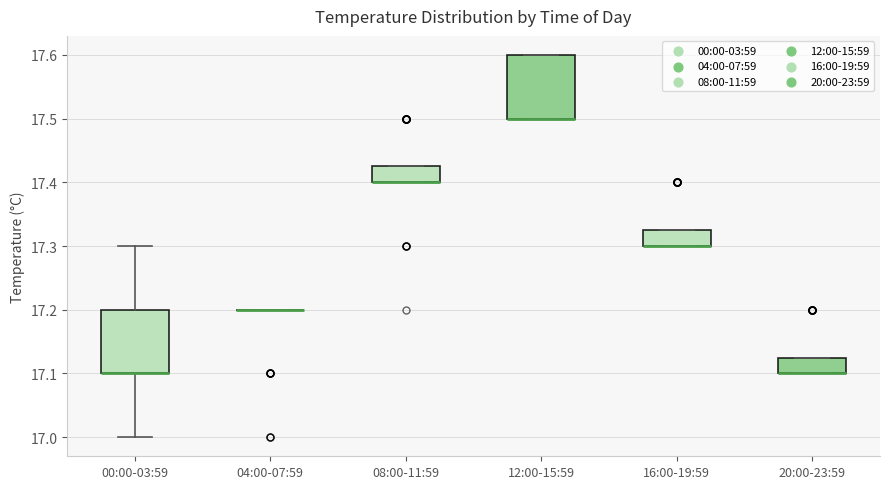

Reading left to right, read every box against the y-axis: the position of its median line, the range the box covers, and the ends of its whiskers. The values are not printed on the chart, so give them approximately, as read against the axis.

00:00-03:59: median 17.10 (drawn on the box's lower edge), box 17.10 to 17.20, whiskers 17.00 to 17.30
04:00-07:59: box collapsed to a line at 17.20, whiskers 17.20 to 17.20
08:00-11:59: median 17.40 (drawn on the box's lower edge), box 17.40 to 17.43, whiskers 17.40 to 17.43
12:00-15:59: median 17.50 (drawn on the box's lower edge), box 17.50 to 17.60, whiskers 17.50 to 17.60
16:00-19:59: median 17.30 (drawn on the box's lower edge), box 17.30 to 17.33, whiskers 17.30 to 17.33
20:00-23:59: median 17.10 (drawn on the box's lower edge), box 17.10 to 17.13, whiskers 17.10 to 17.13